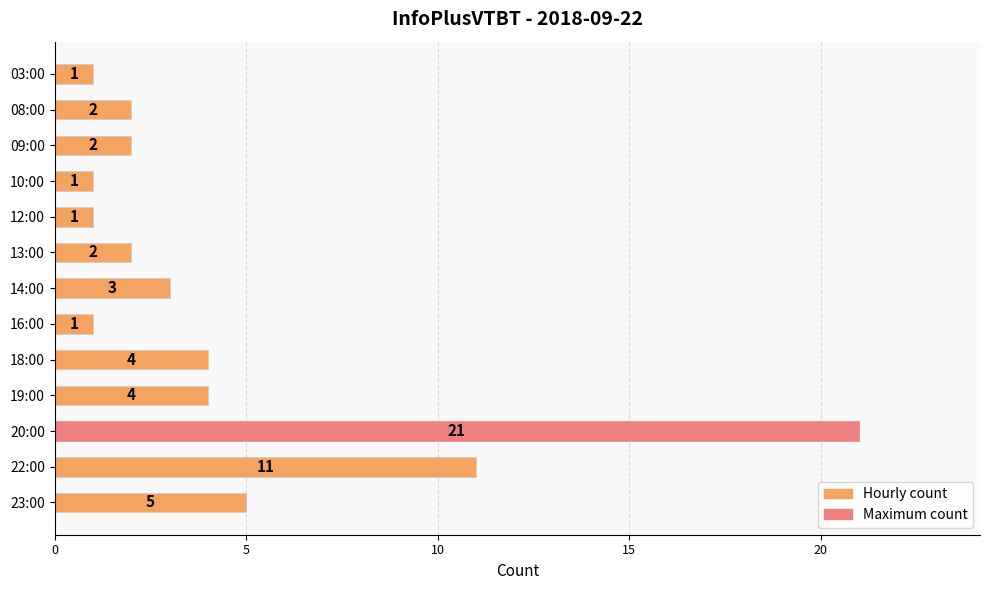

How many data points are less than 2?

4